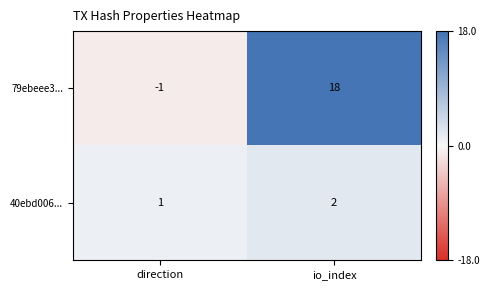

Reading left to right, list all the values displayed in this chart.

79ebeee3...: direction=-1	io_index=18
40ebd006...: direction=1	io_index=2